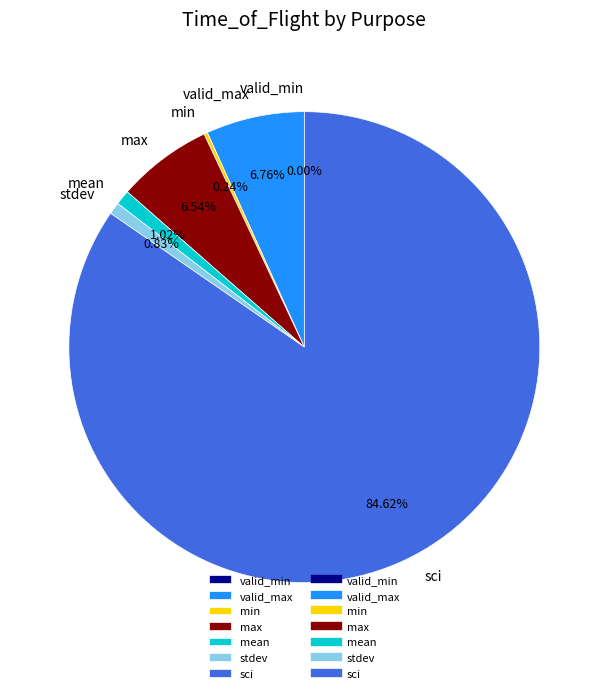

Is there a majority slice in this chart?

Yes